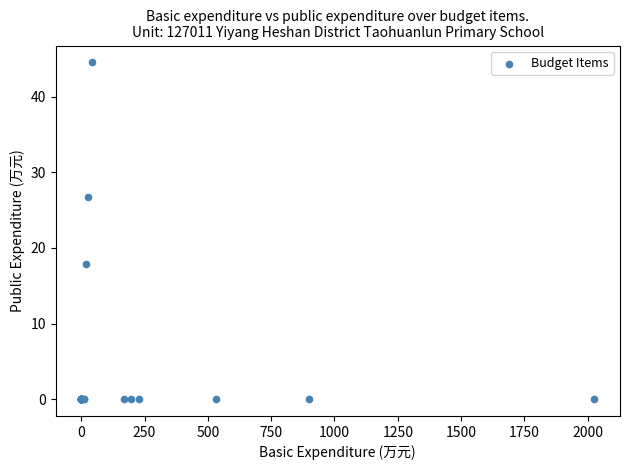

What Y value in the scatter plot is closest to 22?

17.8